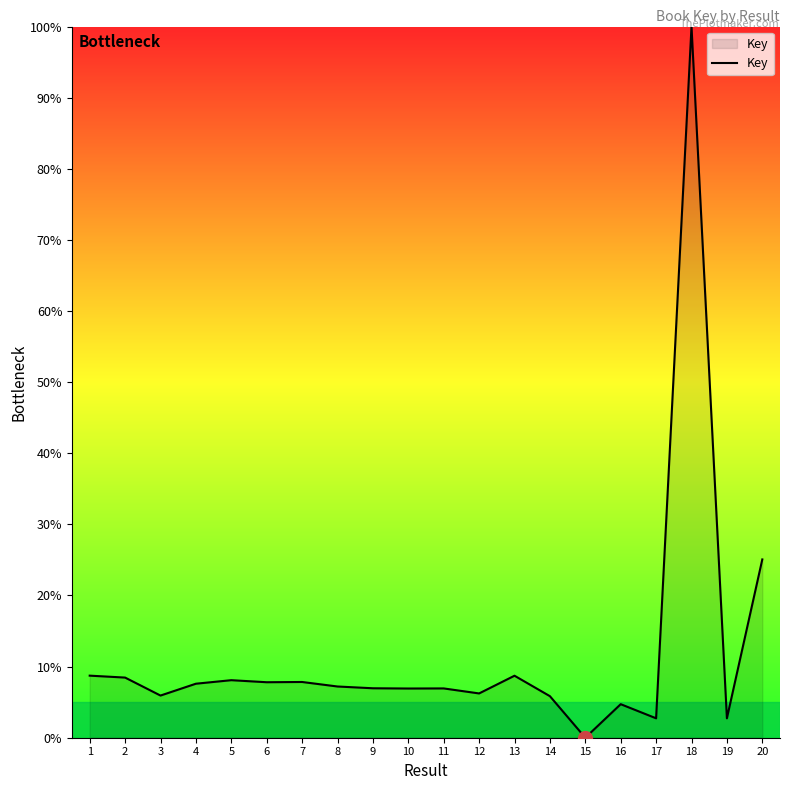

What is the change in value from 18 to 20?

-74.9